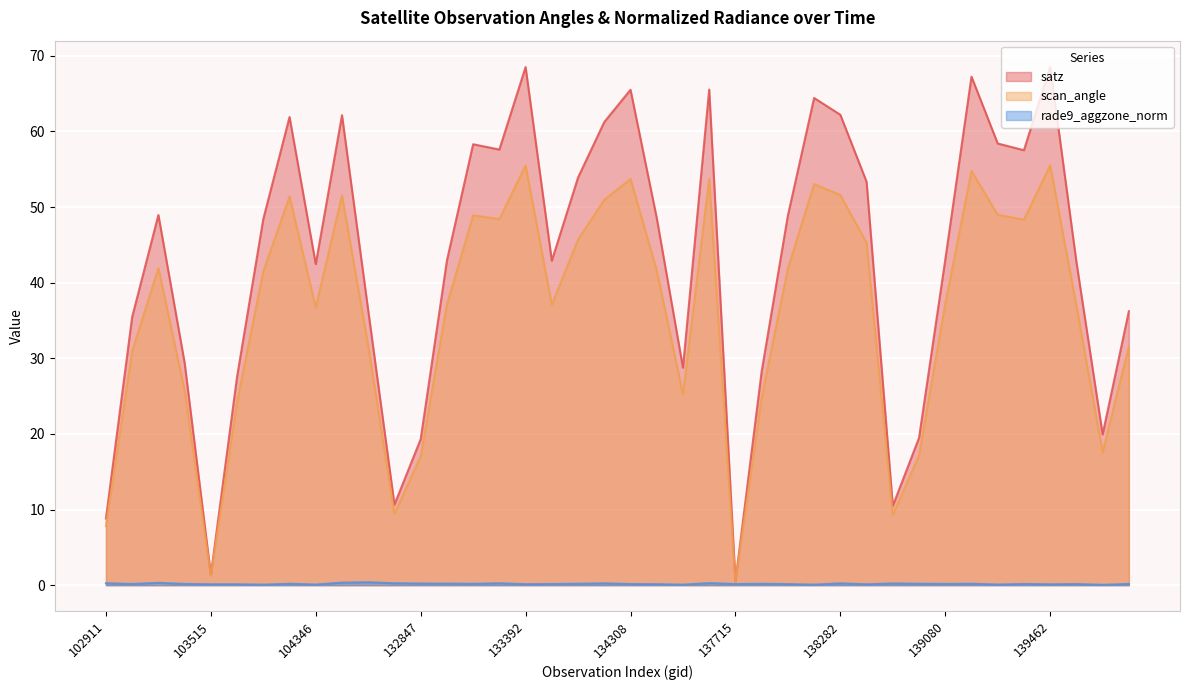

The value of satz at 138282 is 62.2. True or false?

True